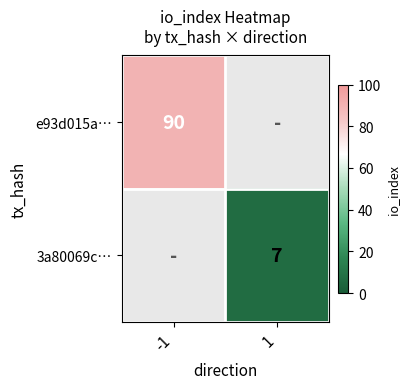

Which label corresponds to the largest value in the chart?

-1